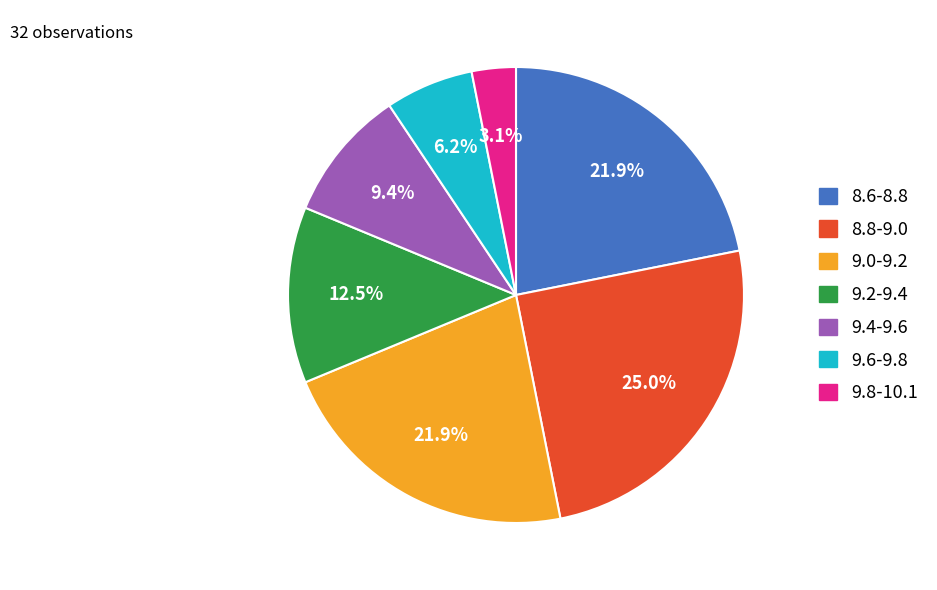

Count the number of slices in the pie.

7